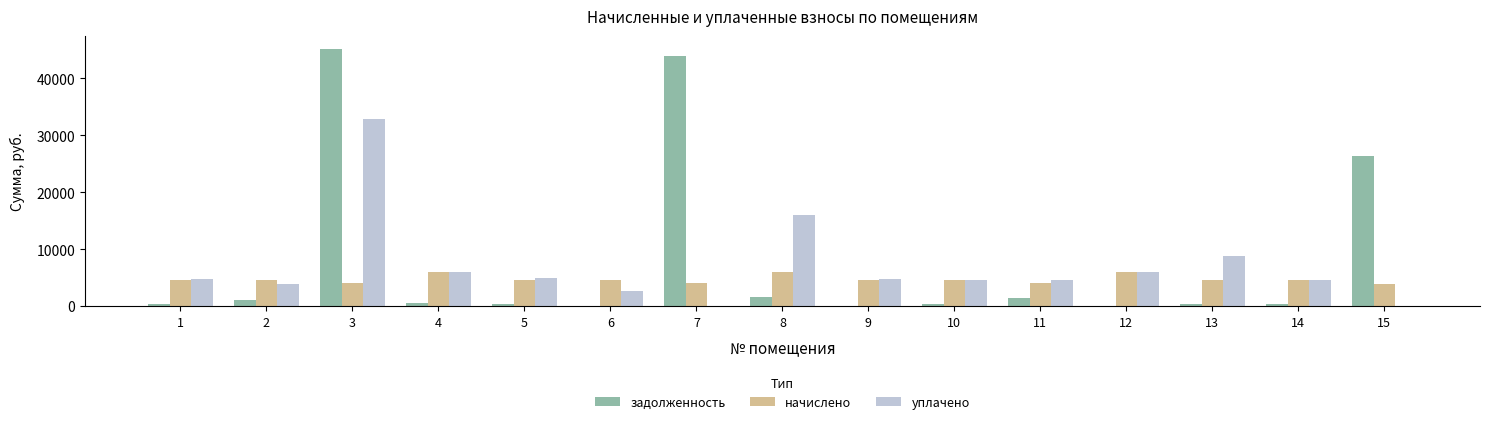

At which category is the sum across all series the highest?

3